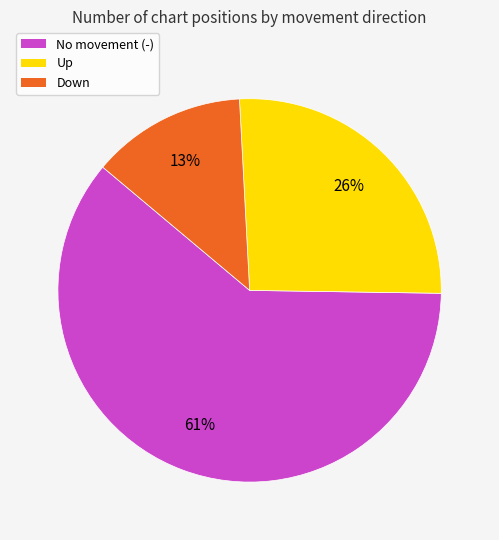

Between Down and Up, which is larger?

Up